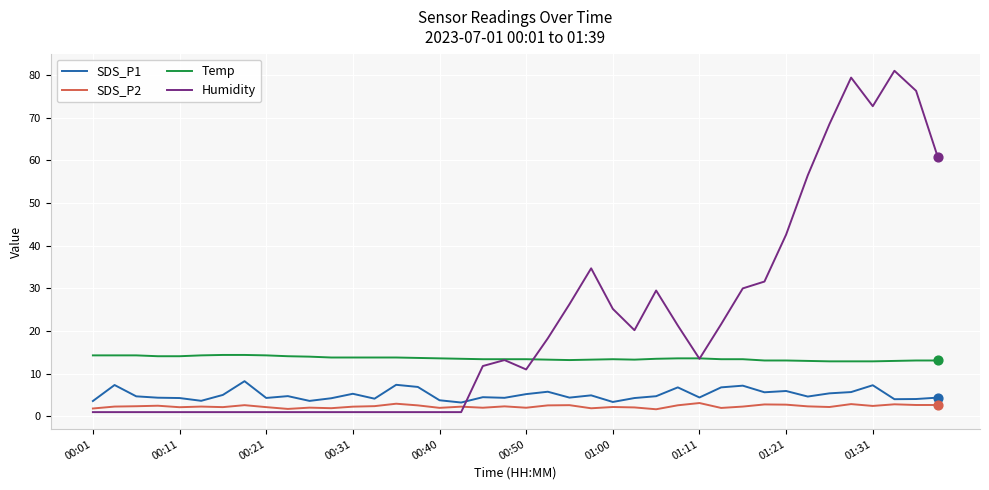

Which series has the largest range (max minus min)?

Humidity